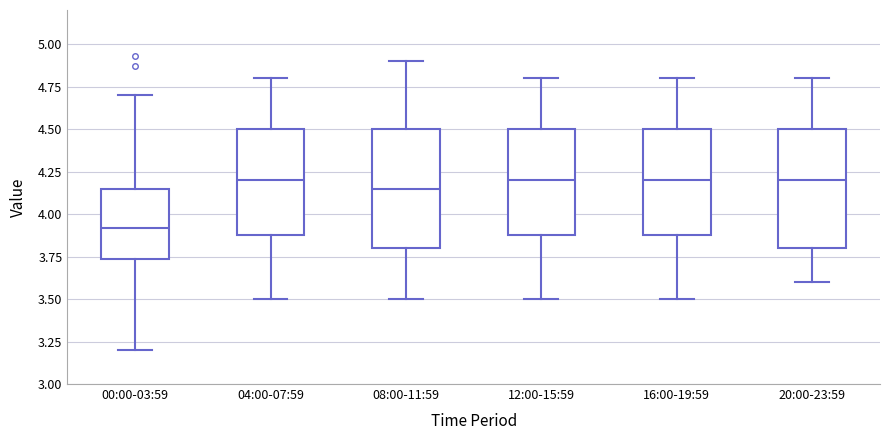

Reading left to right, read every box against the y-axis: the position of its median line, the range the box covers, and the ends of its whiskers. The values are not printed on the chart, so give them approximately, as read against the axis.

00:00-03:59: median 3.90, box 3.75 to 4.15, whiskers 3.20 to 4.70
04:00-07:59: median 4.20, box 3.90 to 4.50, whiskers 3.50 to 4.80
08:00-11:59: median 4.15, box 3.80 to 4.50, whiskers 3.50 to 4.90
12:00-15:59: median 4.20, box 3.90 to 4.50, whiskers 3.50 to 4.80
16:00-19:59: median 4.20, box 3.90 to 4.50, whiskers 3.50 to 4.80
20:00-23:59: median 4.20, box 3.80 to 4.50, whiskers 3.60 to 4.80